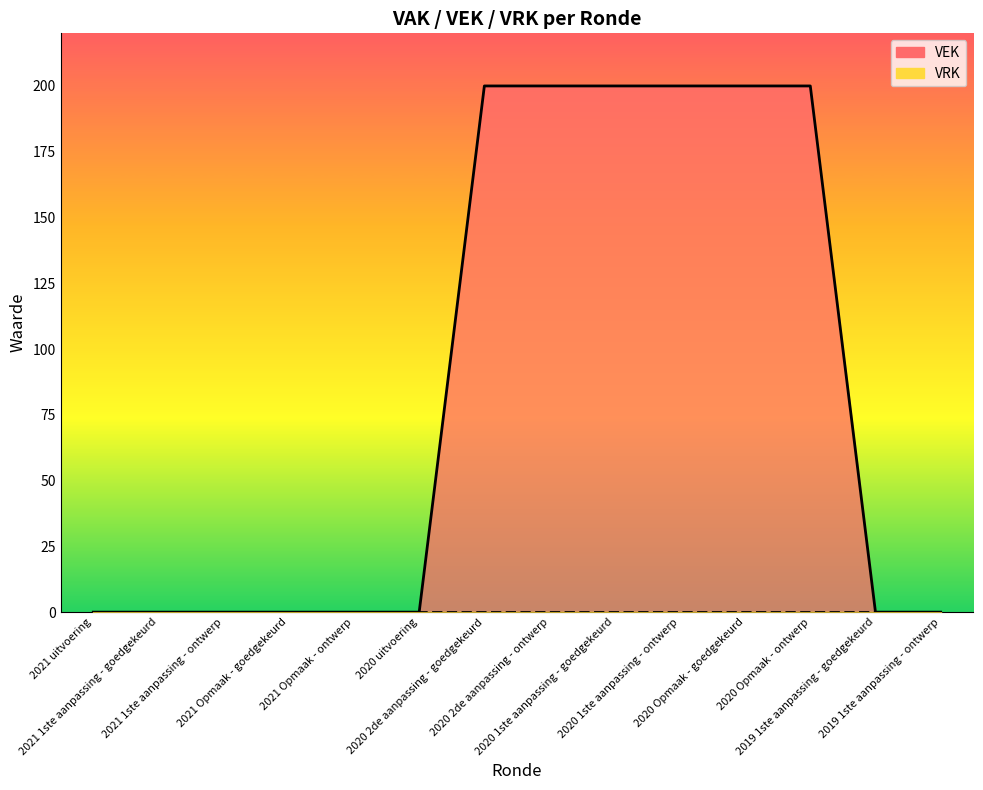

What is the greatest value displayed?

200